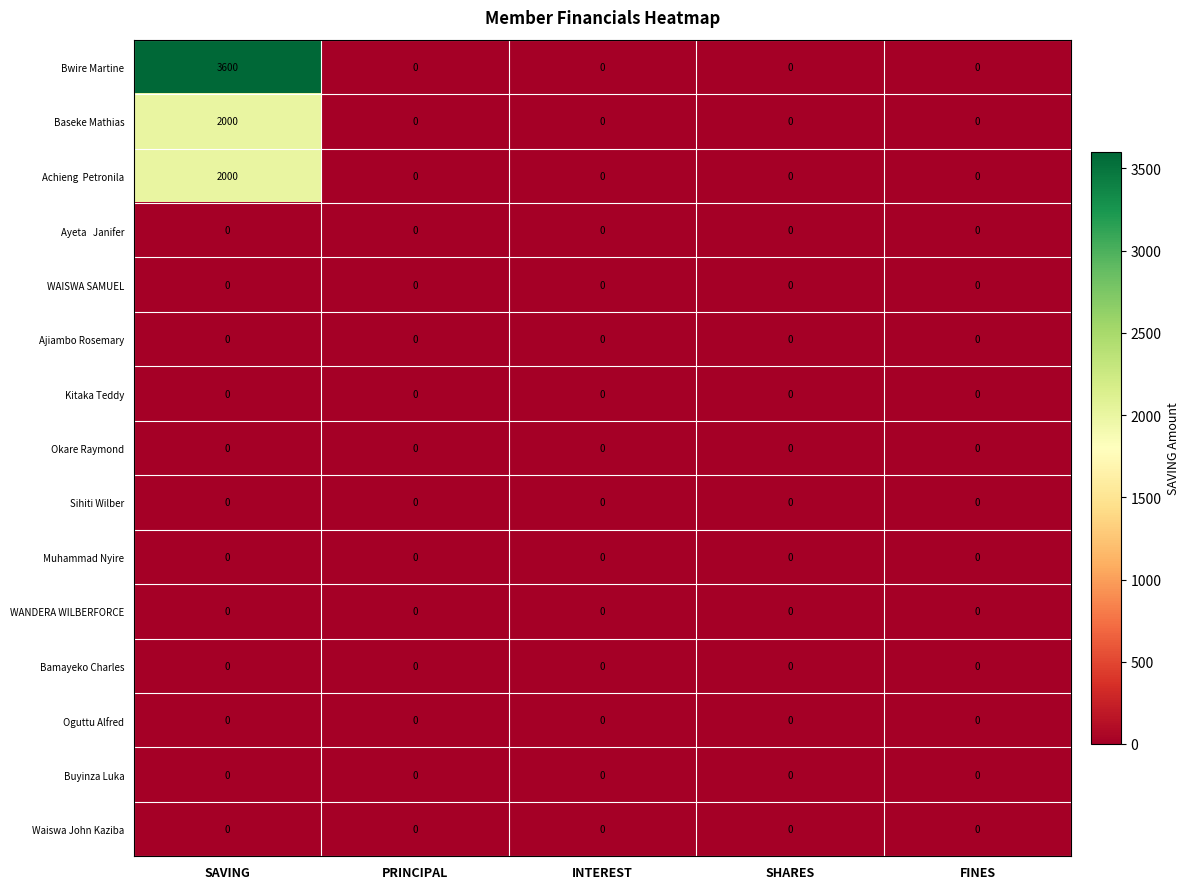

At which category is the sum across all series the highest?

SAVING